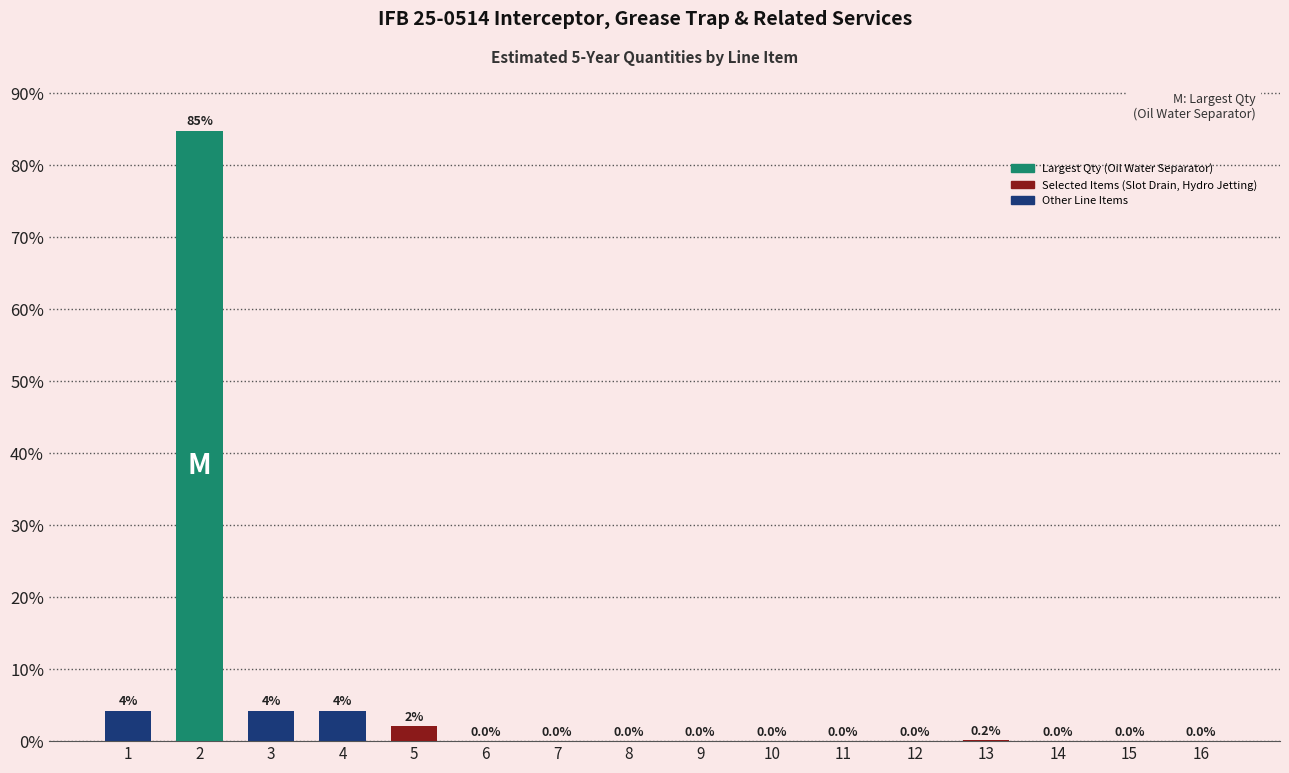

What is the greatest value displayed?

84.8